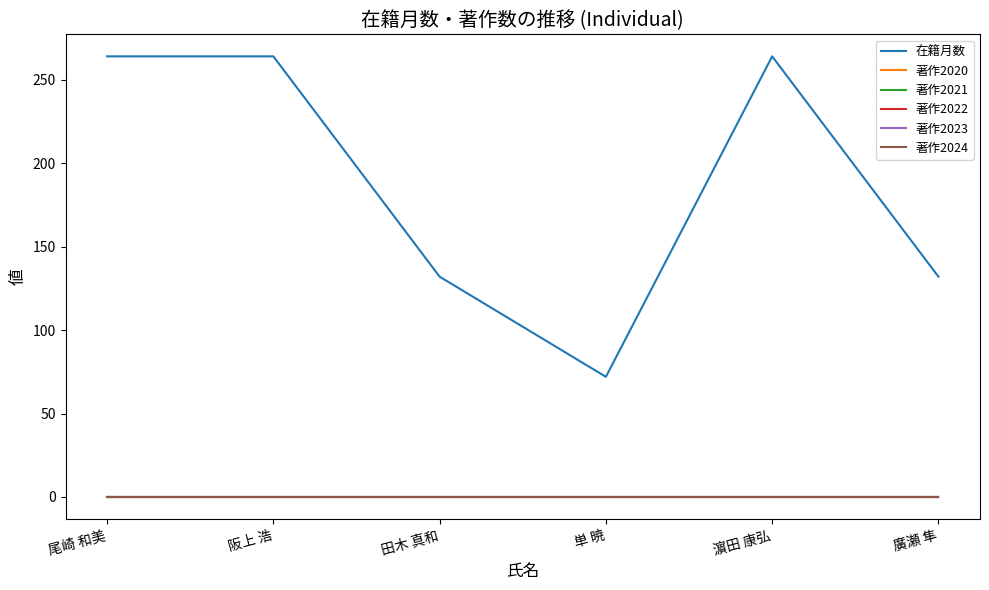

Is the value of 著作2022 at 阪上 浩 greater than the value of 著作2023 at 廣瀬 隼?

No